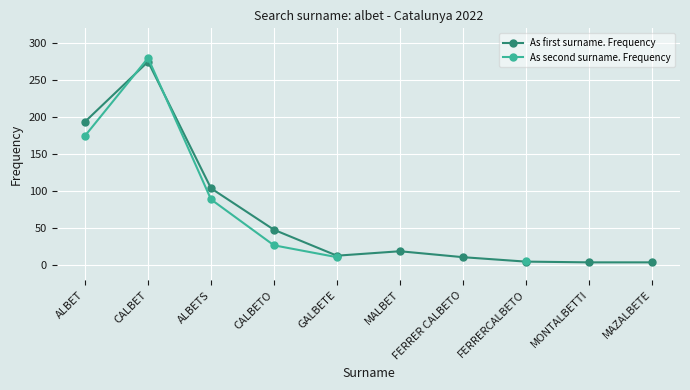

How many interior local peaks does the As second surname. Frequency series have?

1